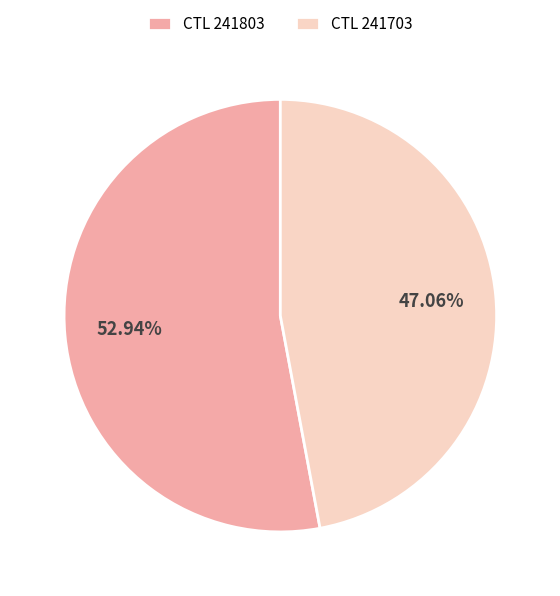

How many segments does this pie chart have?

2